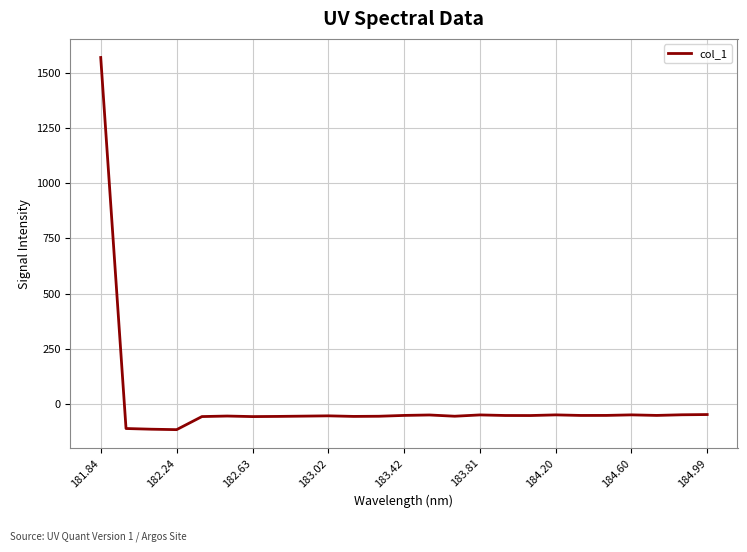

What is the greatest value displayed?

1569.0